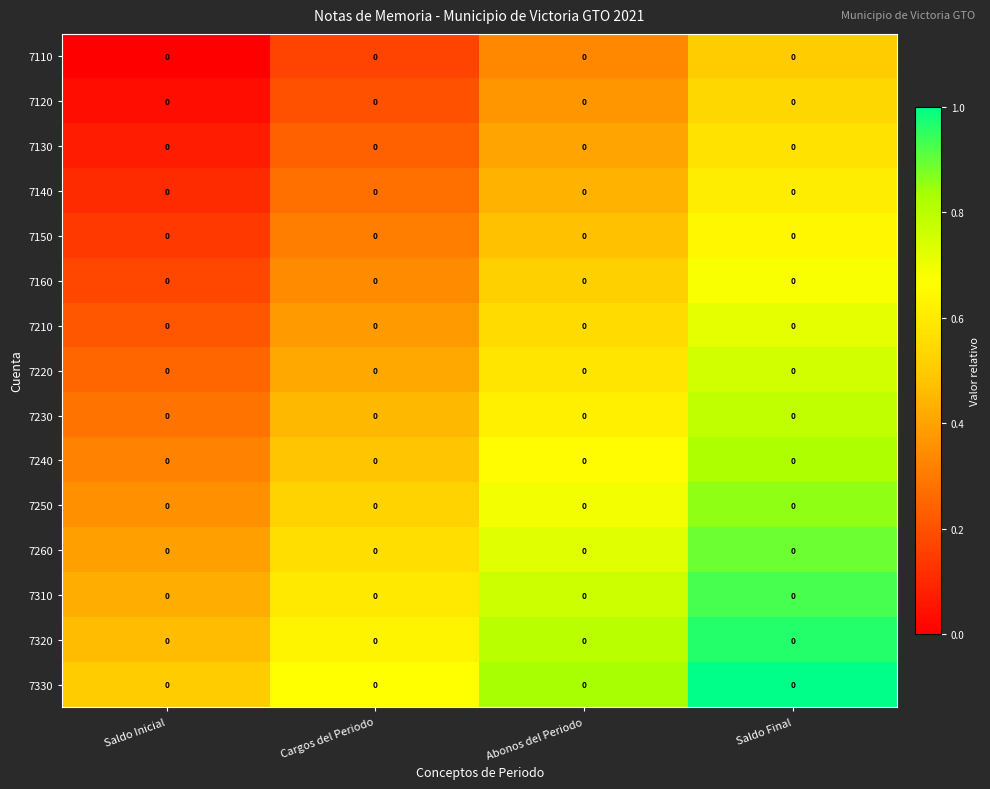

What is the minimum value for 7230?

0.3